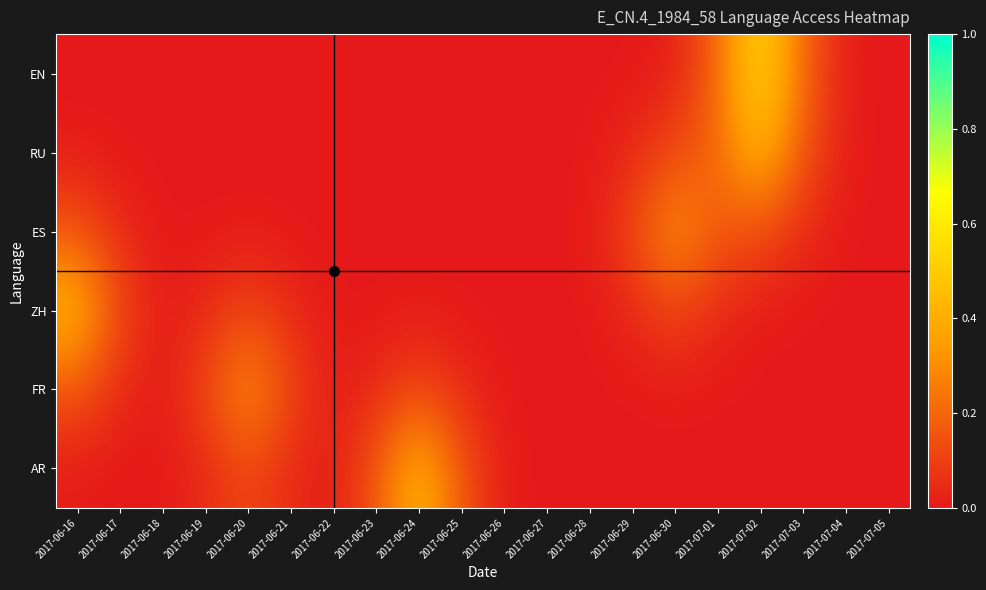

List the series in order of their peak value, highest first.

EN, RU, ZH, AR, ES, FR